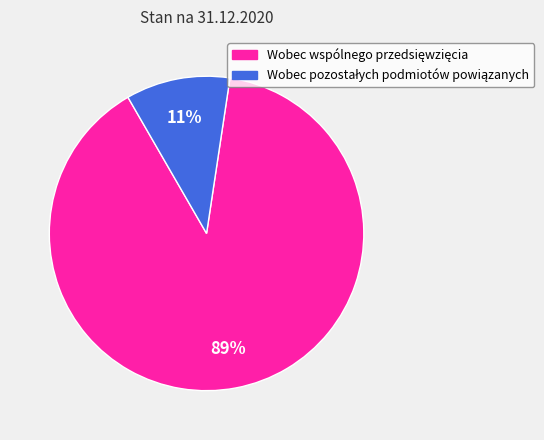

Is there any slice that represents more than half of the pie?

Yes